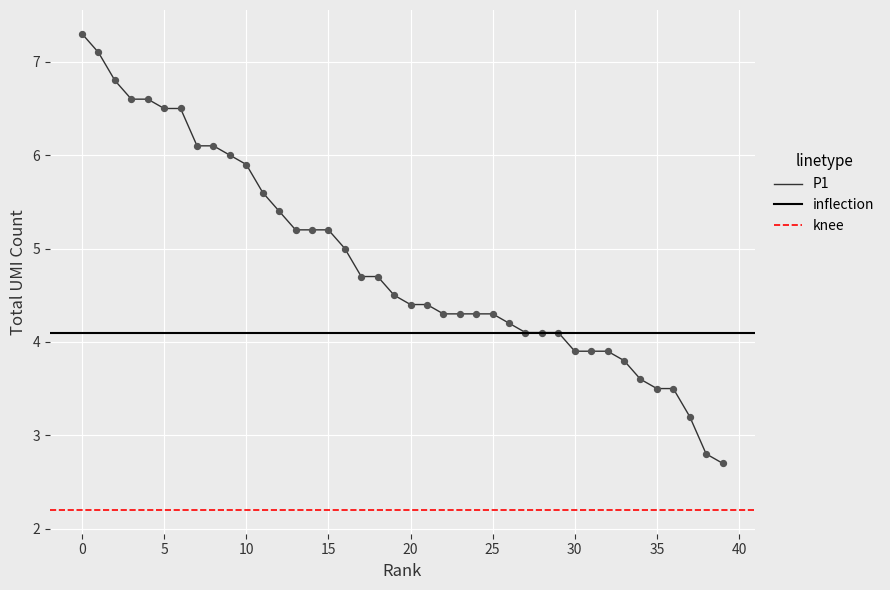

What is the maximum value for P1?

7.3